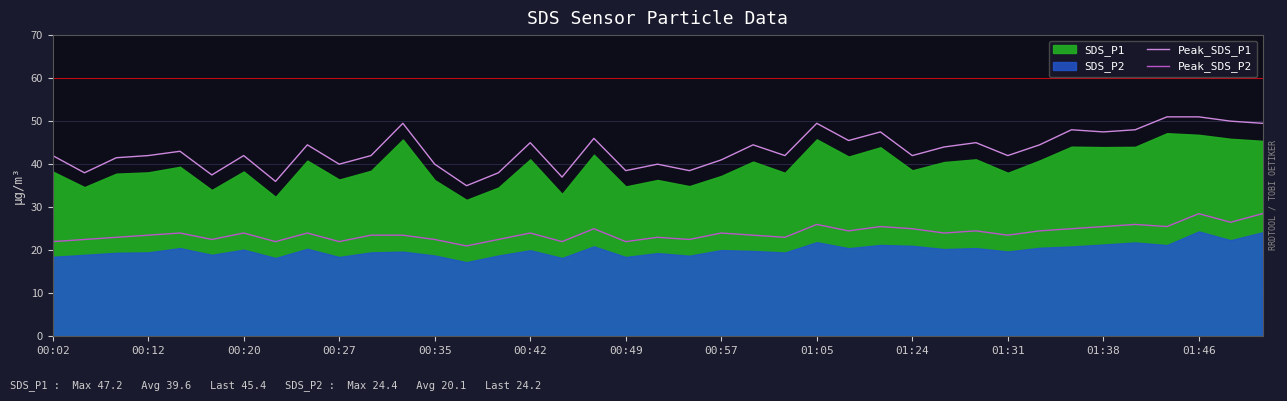

True or false: Peak_SDS_P1 and Peak_SDS_P2 intersect in this chart.

False